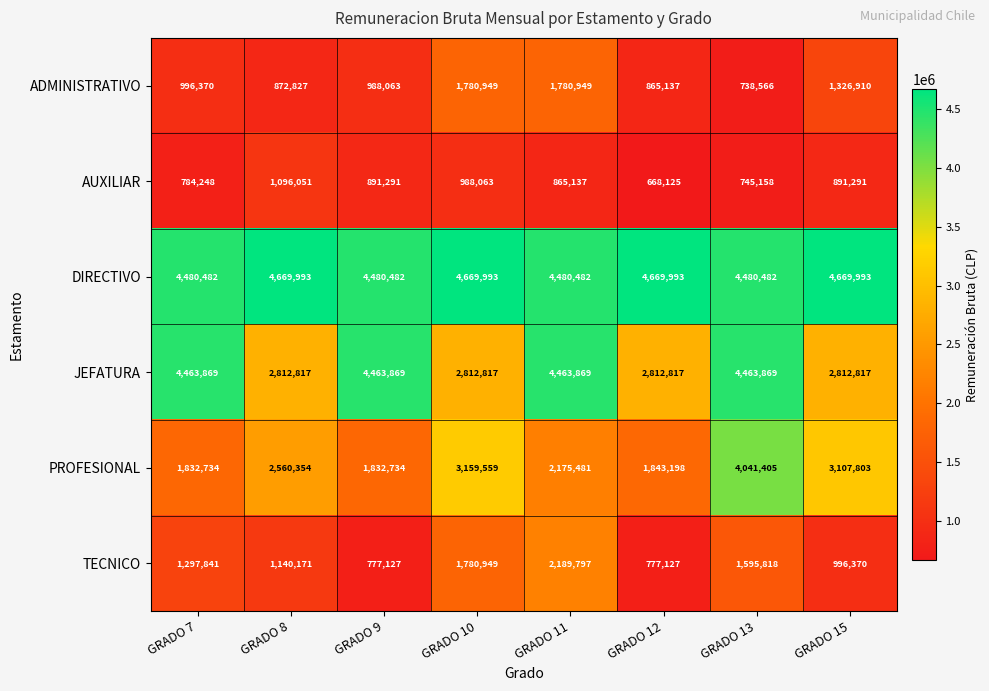

What is the maximum value shown in the chart?

4669993